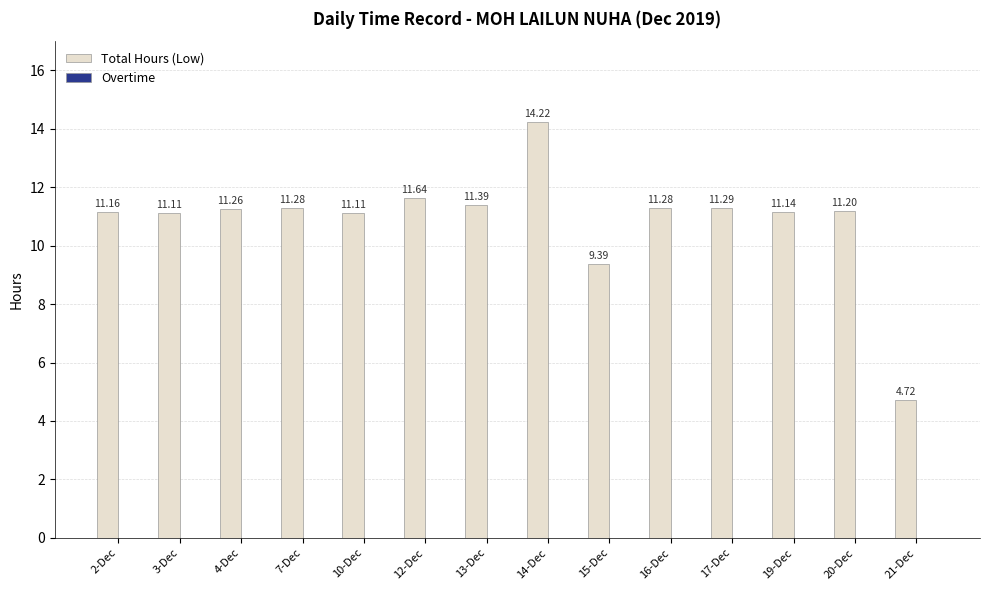

Which has a higher value, 16-Dec or 12-Dec?

12-Dec